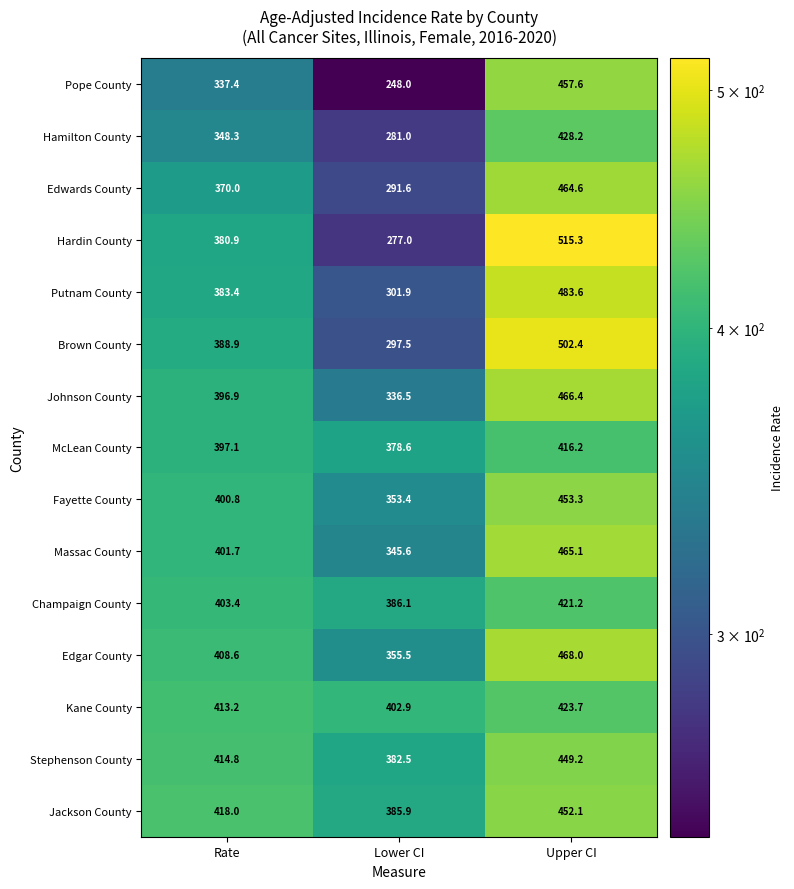

What is the difference between the second highest and minimum values in the Kane County series?

10.3